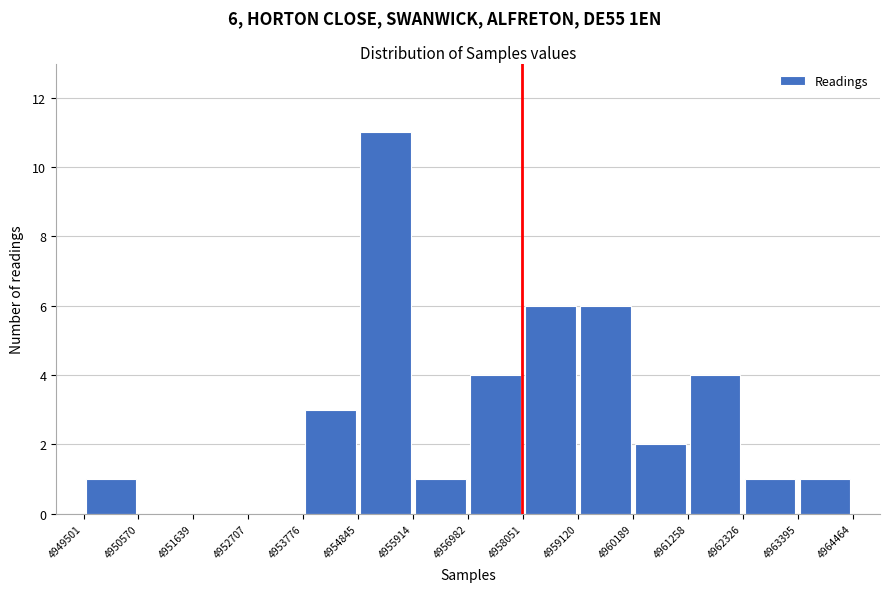

Over which range of the x-axis is the bar tallest?

4954845 to 4955914